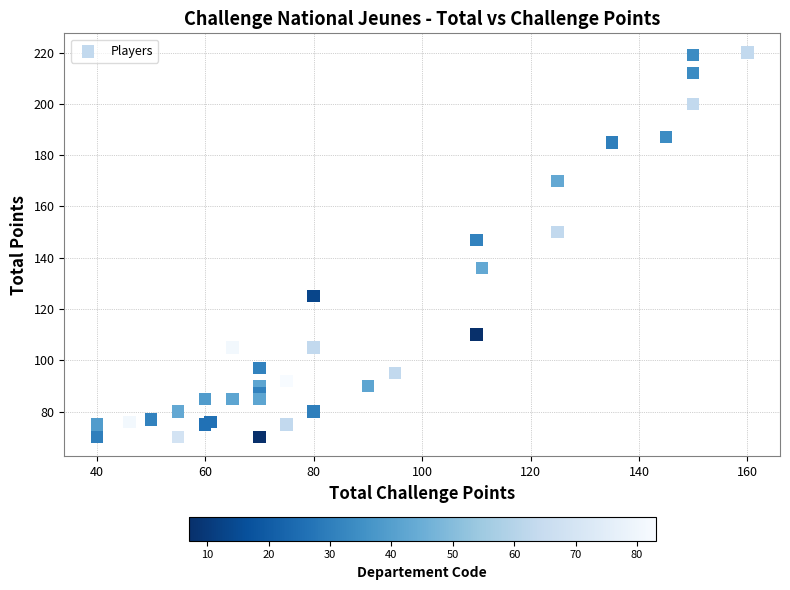

What Y value in the scatter plot is closest to 145?

147